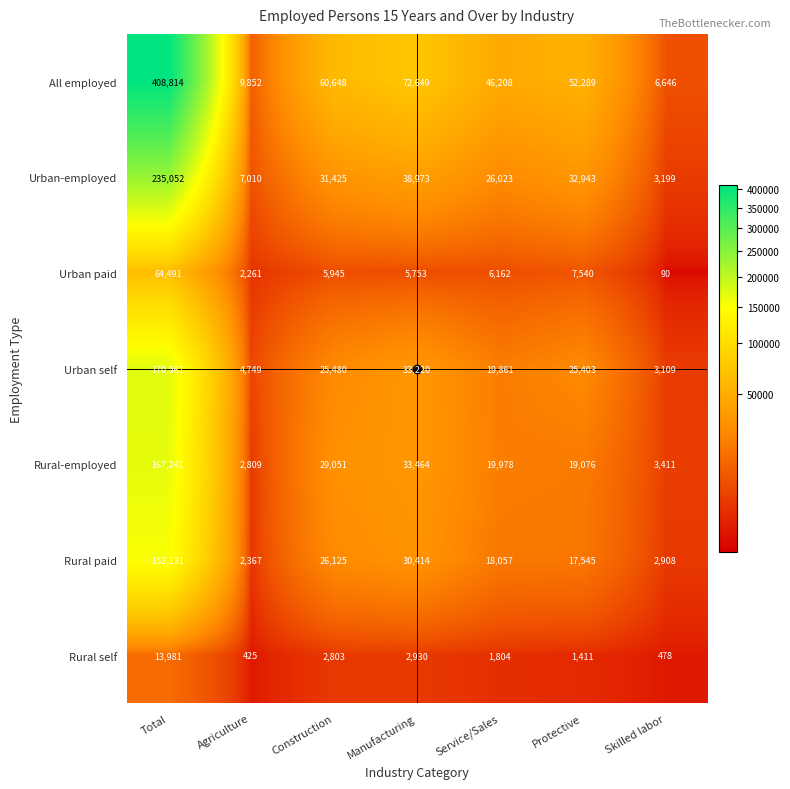

What is the total value across all series at Total?

1212271